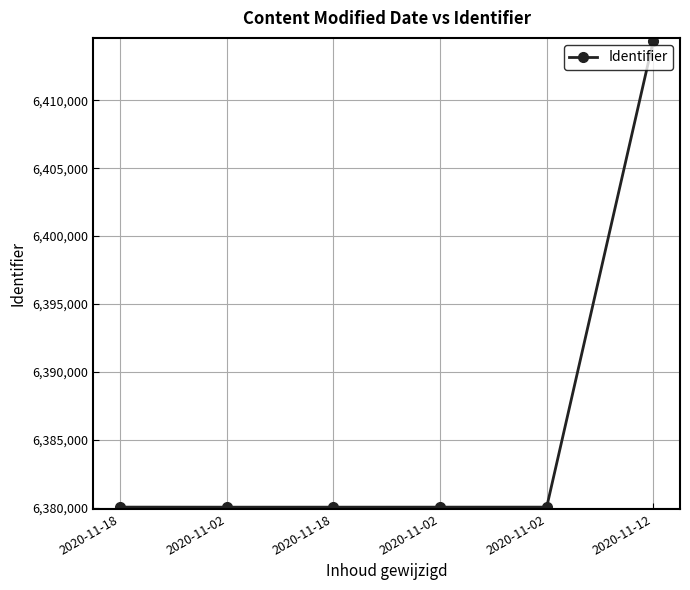

Is this an area chart (filled region under the line)?

No